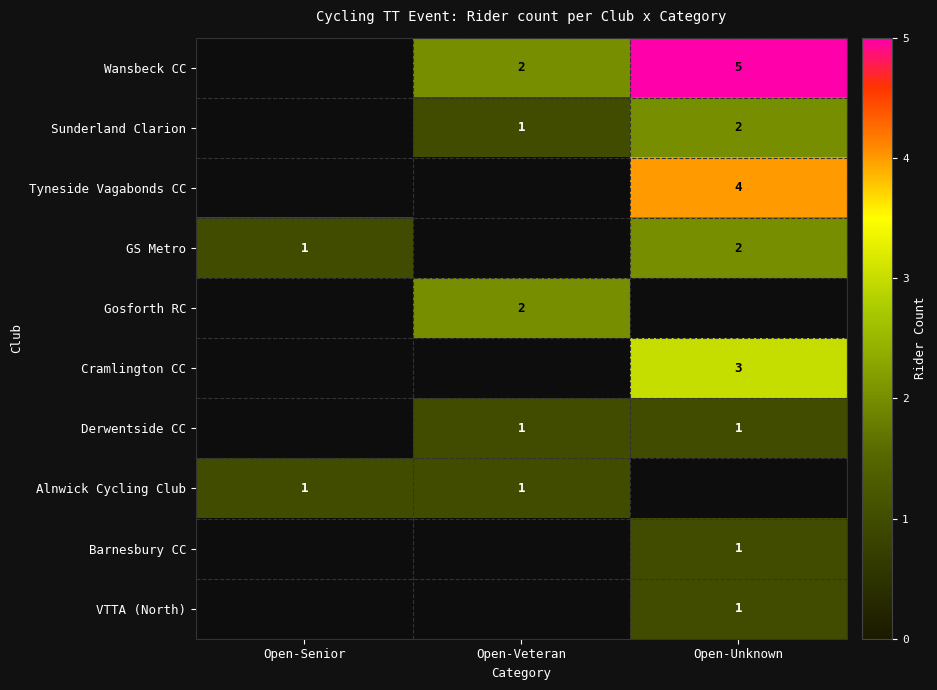

The value of GS Metro at Open-Senior is 0. True or false?

False